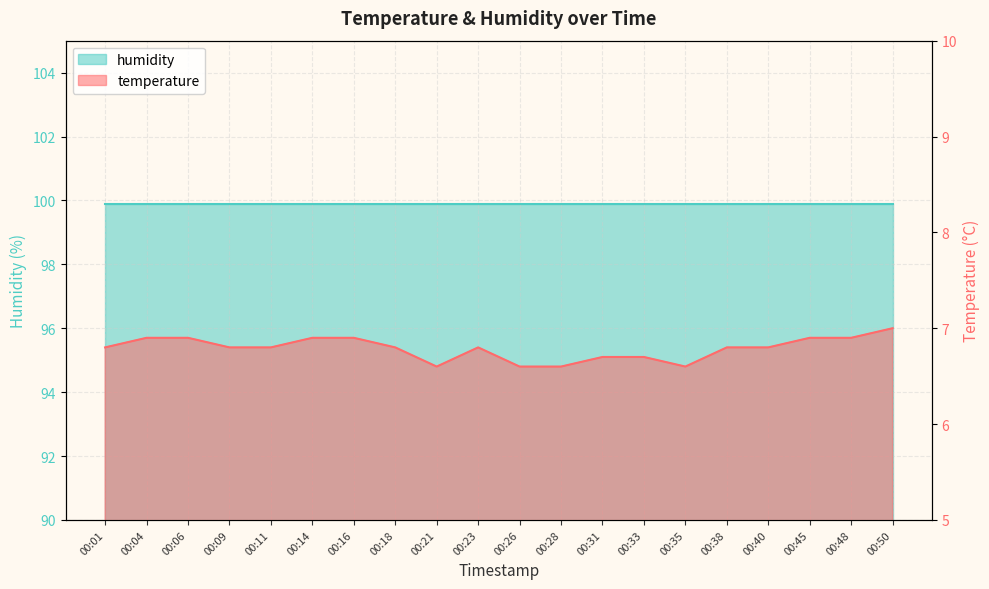

What is the sum of the values at 00:45 and 00:35?

13.5